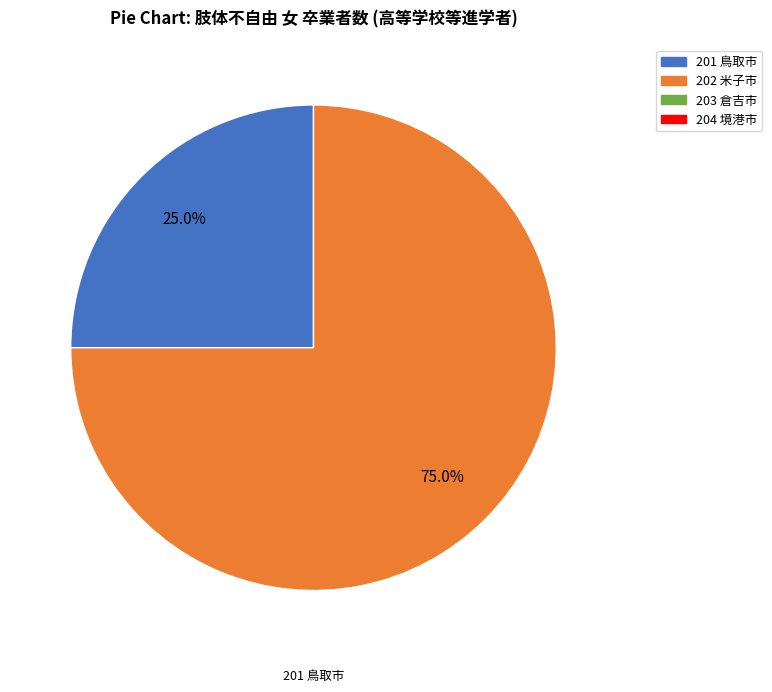

Does any single category account for the majority?

Yes